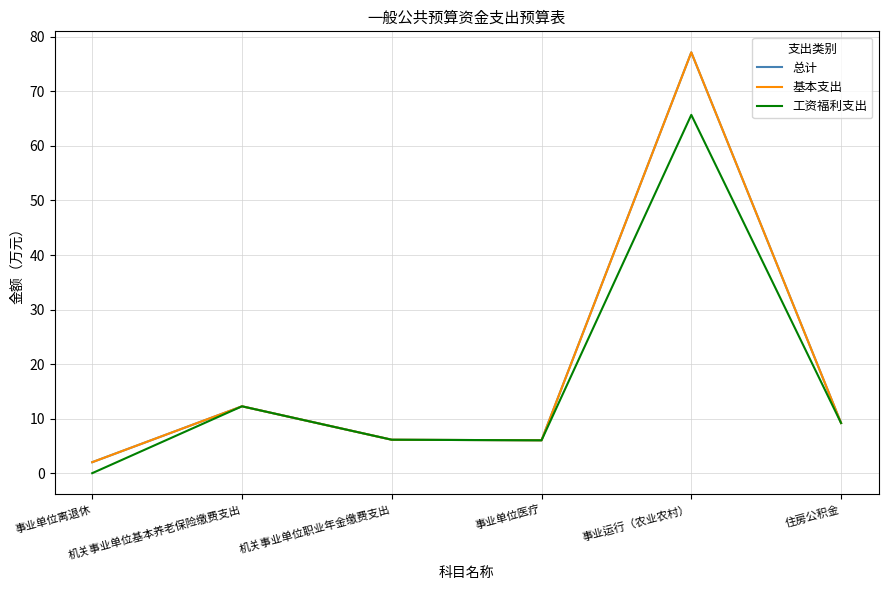

In 工资福利支出, how many points are higher than both neighbors (excluding endpoints)?

2